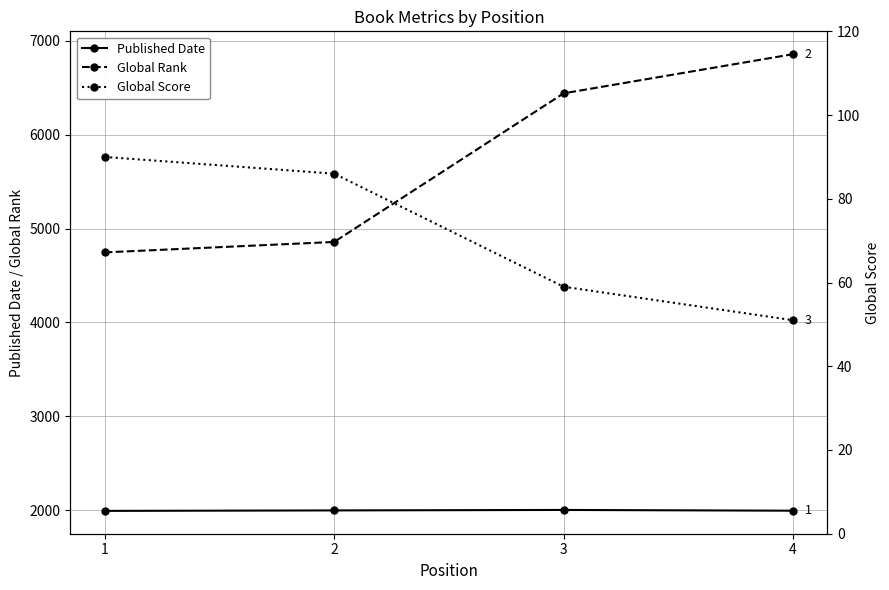

List the labels in order of Global Rank value, smallest first.

1, 2, 3, 4